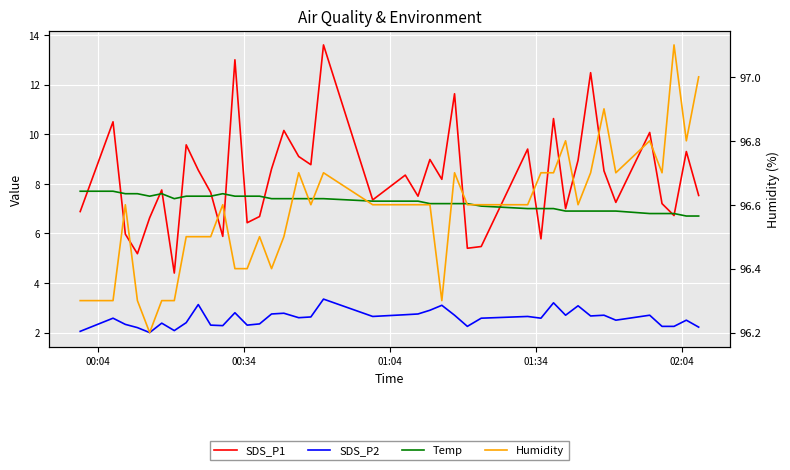

List the series in order of their peak value, highest first.

Humidity, SDS_P1, Temp, SDS_P2